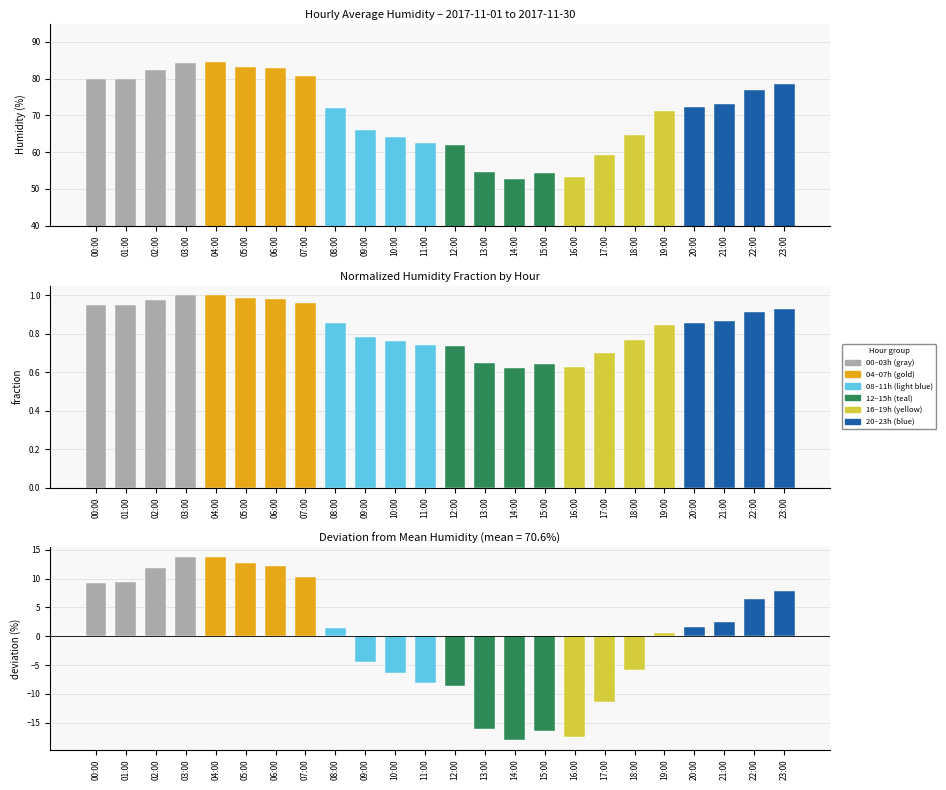

What is the sum of all humidity values?

1694.7